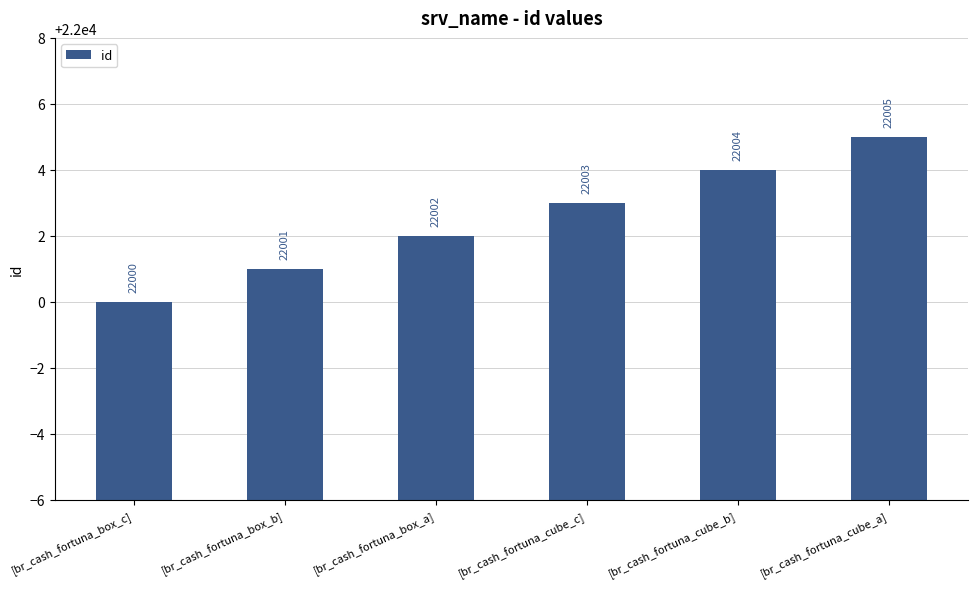

List the labels in order of value, largest first.

[br_cash_fortuna_cube_a], [br_cash_fortuna_cube_b], [br_cash_fortuna_cube_c], [br_cash_fortuna_box_a], [br_cash_fortuna_box_b], [br_cash_fortuna_box_c]